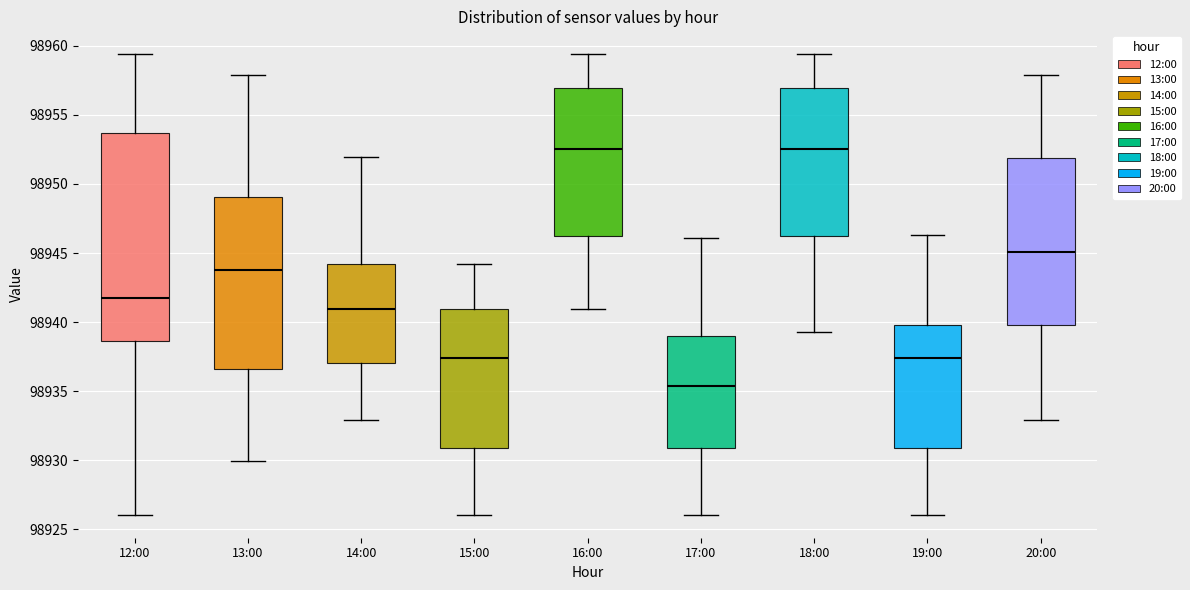

Which box is the tallest, from its lower edge to its upper edge?

12:00